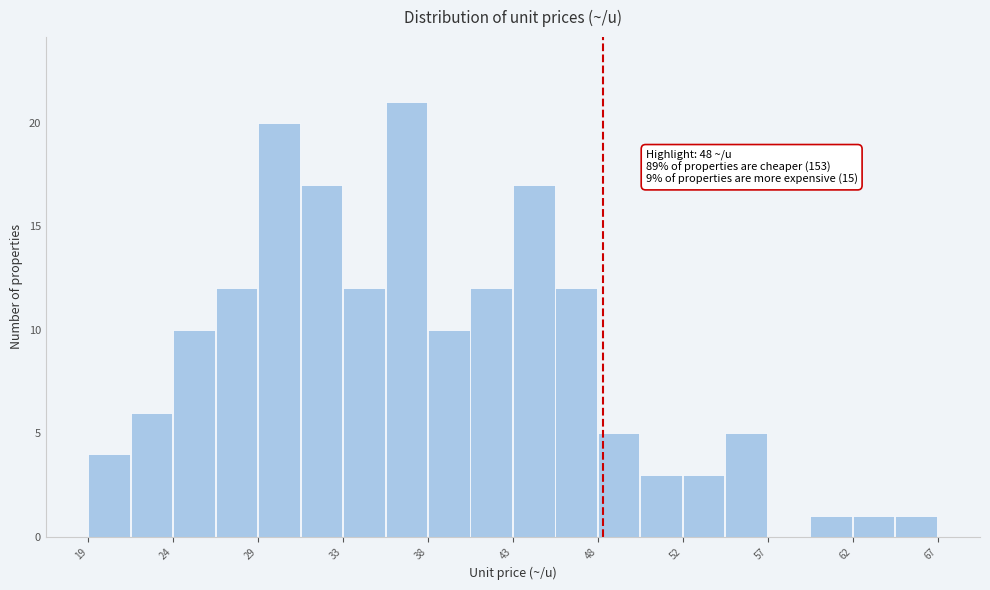

Over which range of the x-axis is the bar tallest?

36.0 to 38.0